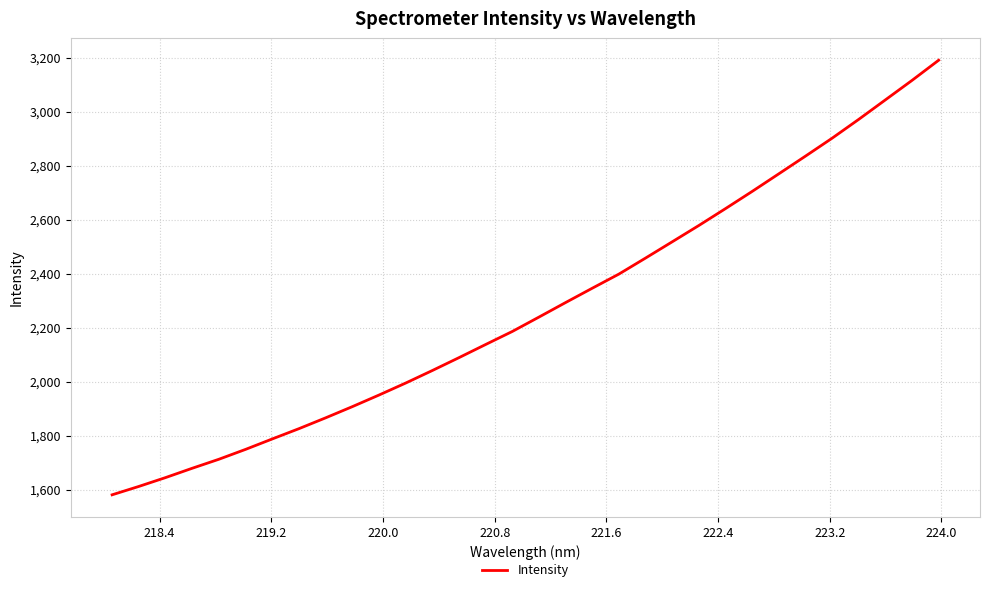

What is the maximum value shown in the chart?

3190.5